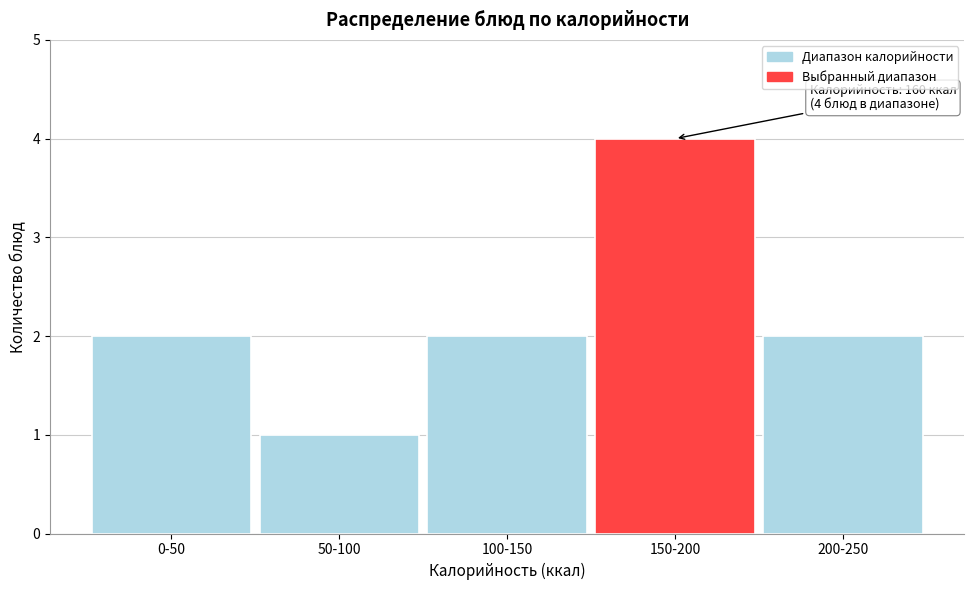

Reading left to right, extract all data points from this chart.

0-50=2	50-100=1	100-150=2	150-200=4	200-250=2